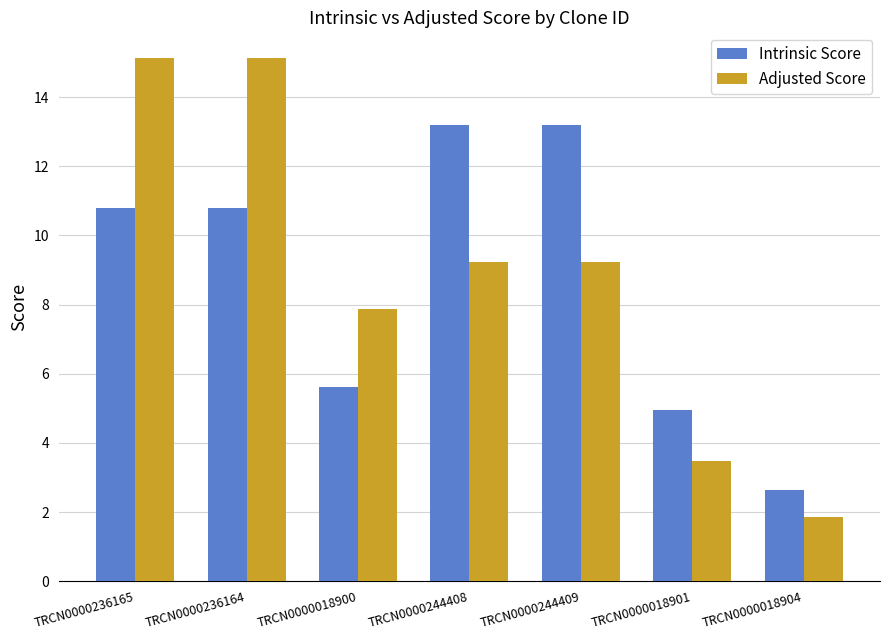

What is the label of the 6th bar from the left?

TRCN0000018901